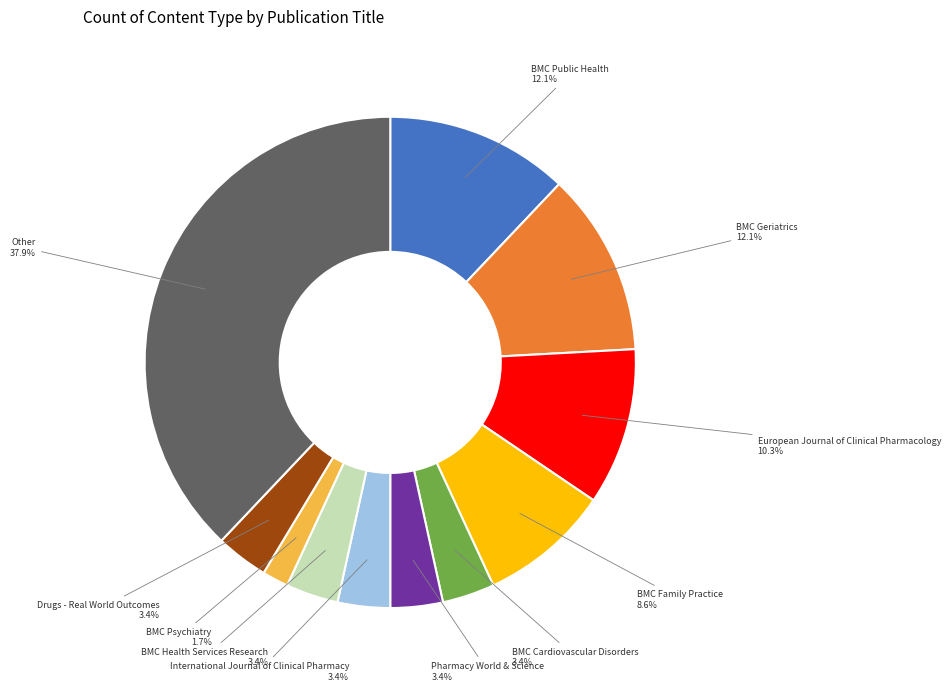

Does any single category account for the majority?

No